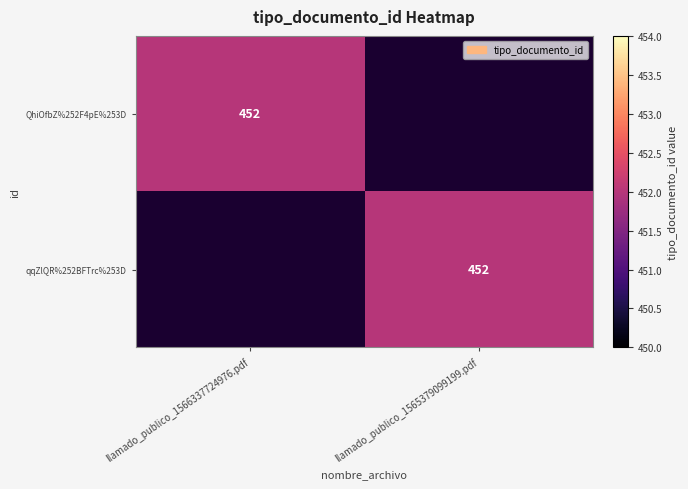

The value of QhiOfbZ%252F4pE%253D at llamado_publico_1566337724976.pdf is 452. True or false?

True